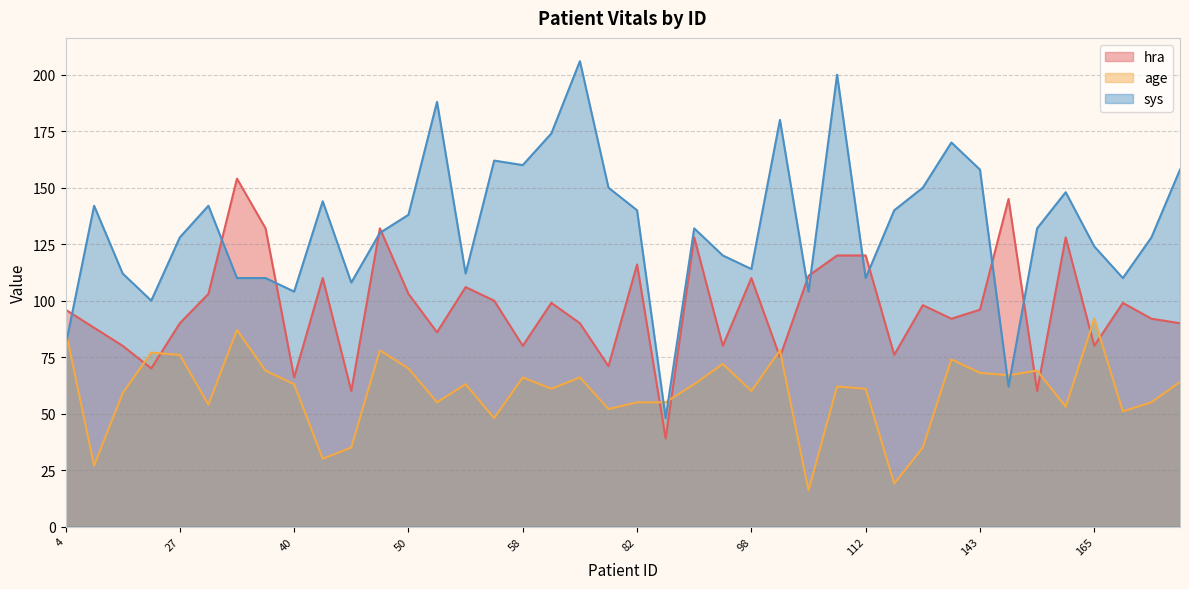

How many interior local valleys does the hra series have?

13